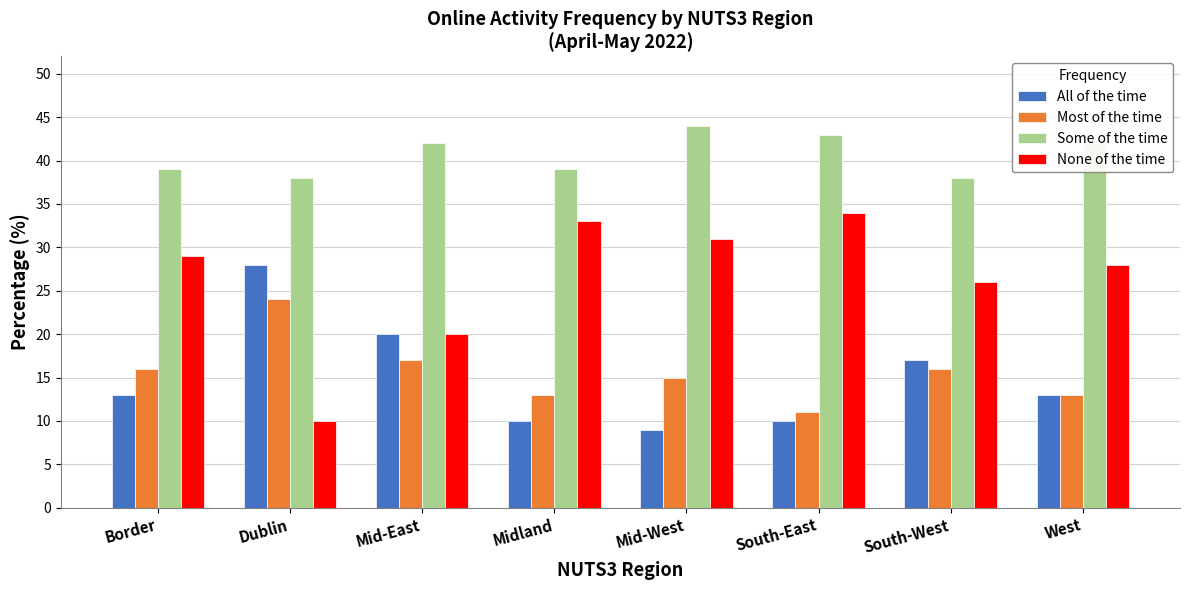

At how many categories does at least one series exceed 30?

8